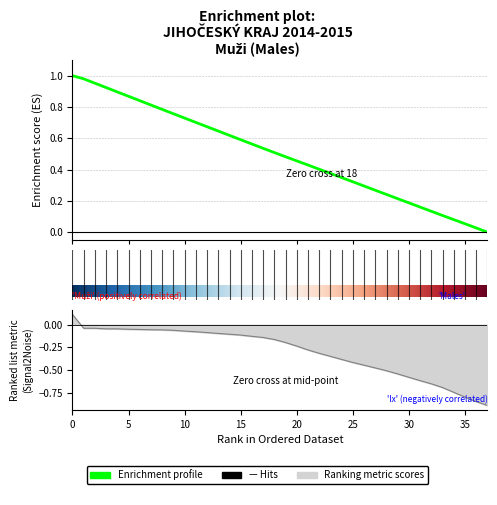

Is it true that lx equals -0.1 at 7?

True